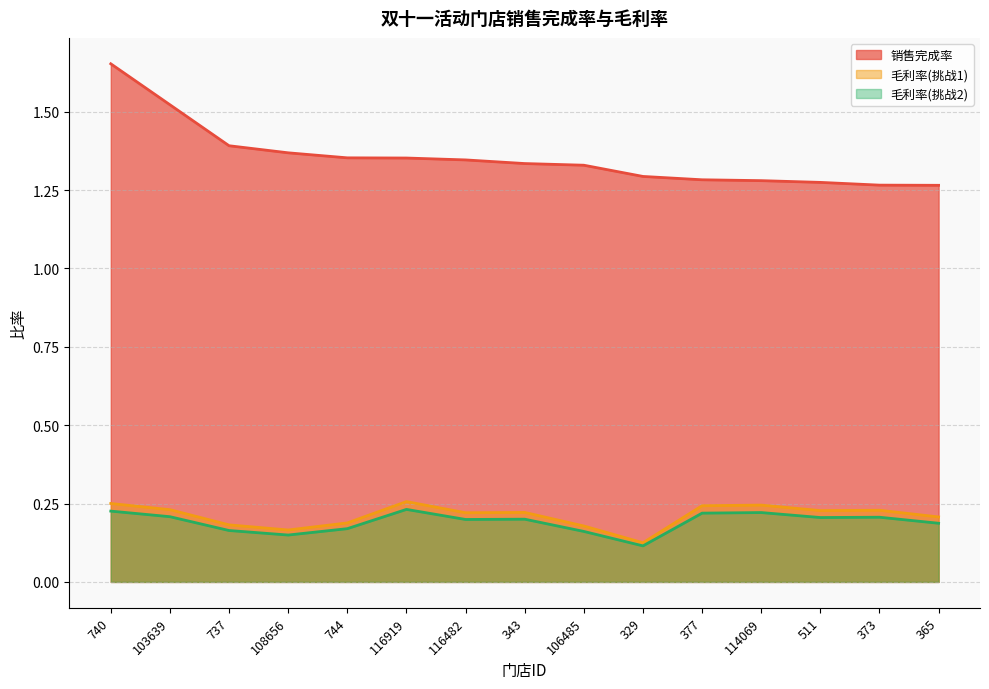

How many lines are shown in the chart?

3